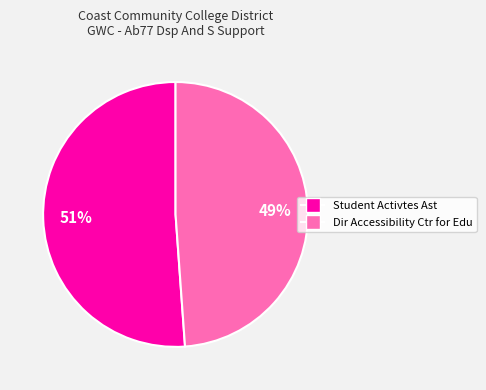

What is the ratio of the value at Student Activtes Ast to the value at Dir Accessibility Ctr for Edu?

1.0